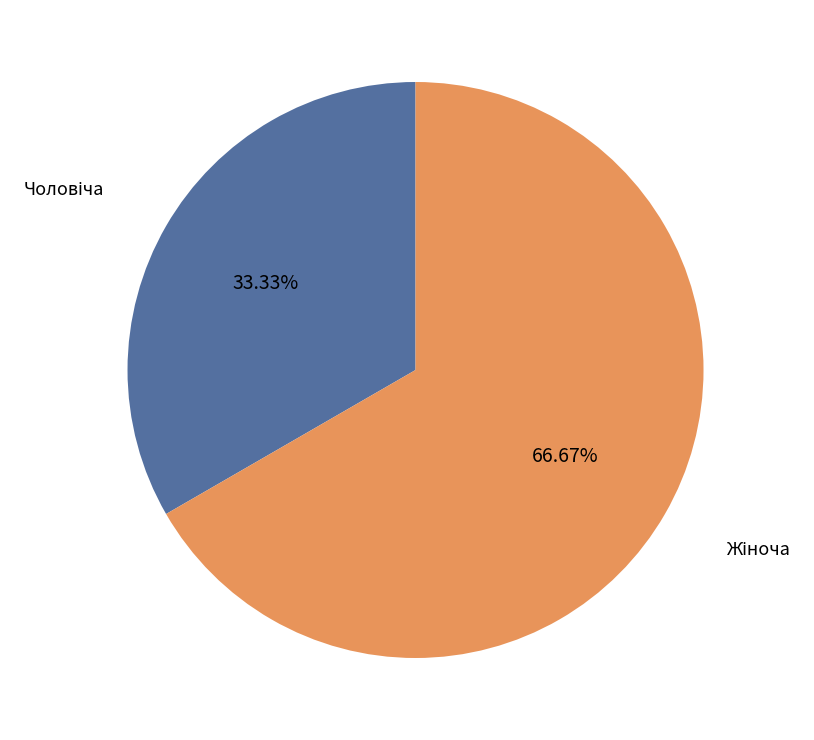

What is the change in value from Чоловіча to Жіноча?

+1